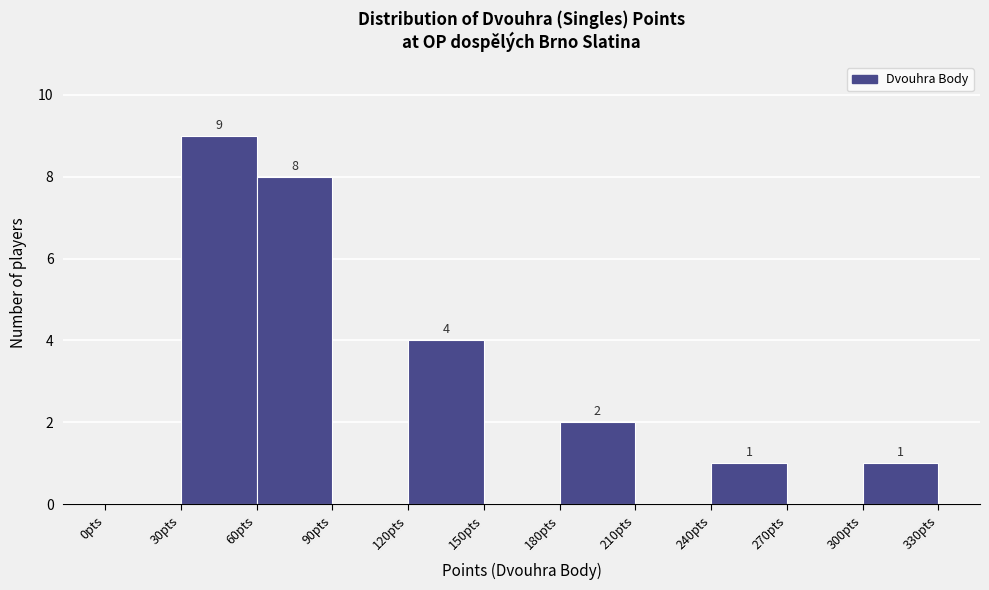

Which range on the x-axis has the tallest bar?

30 to 60